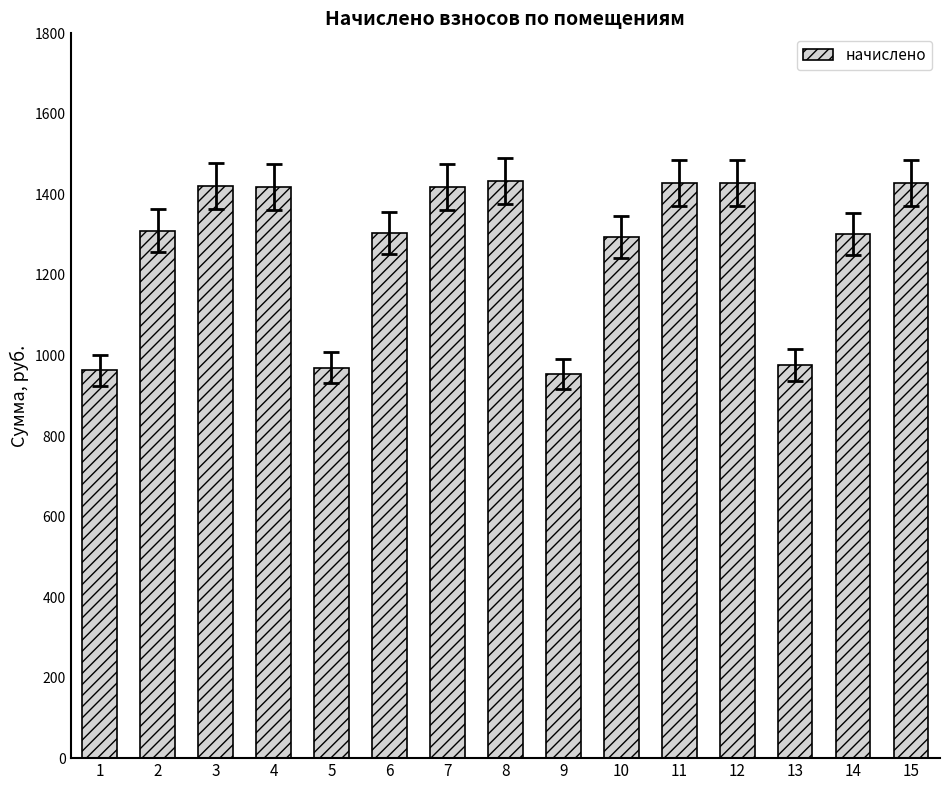

What is the difference between the second highest and minimum values?

473.8